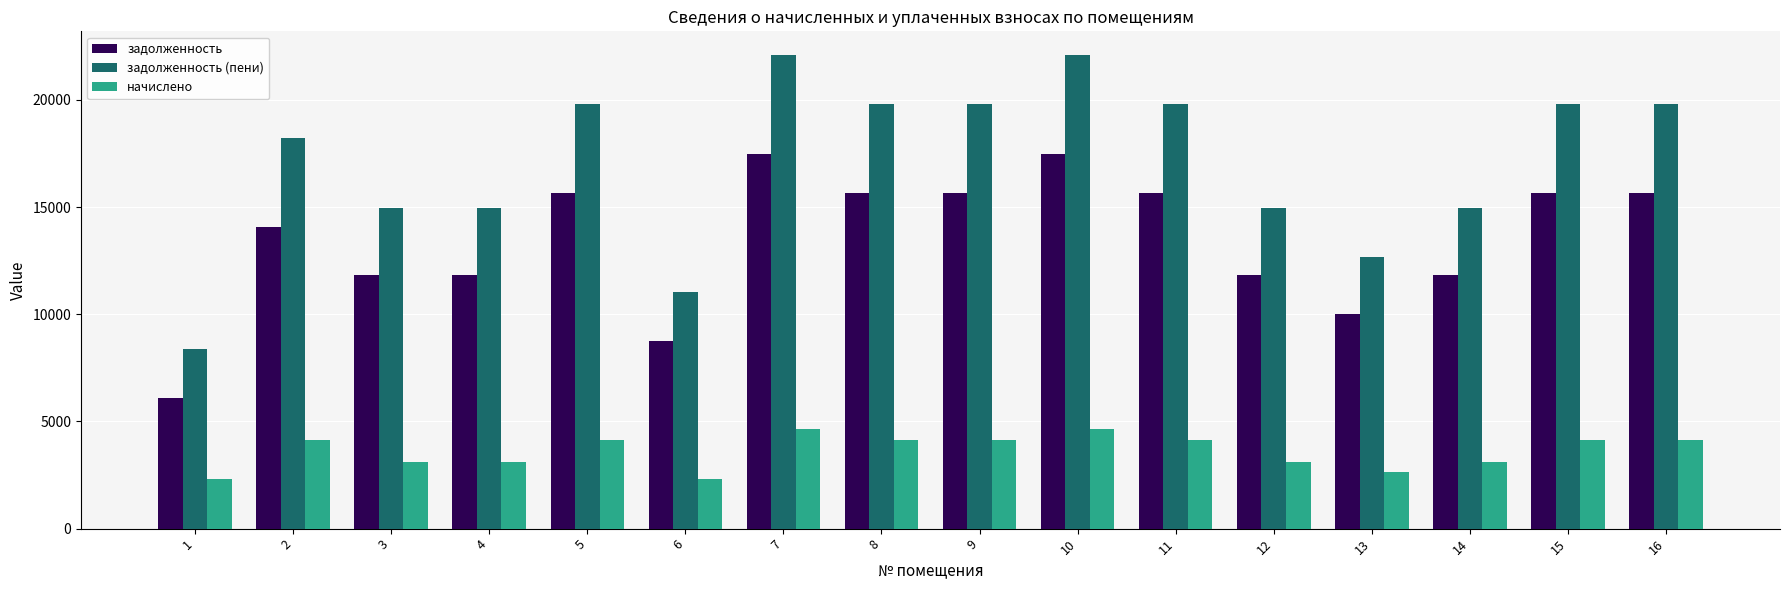

What are all the series names shown in the legend?

задолженность, задолженность (пени), начислено